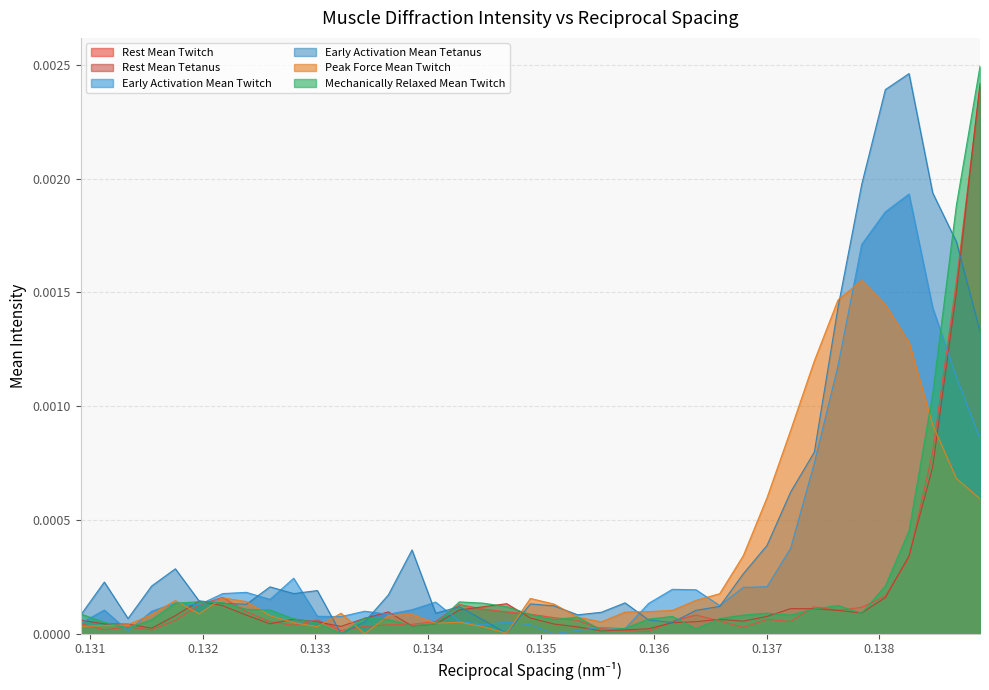

True or false: Early Activation Mean Tetanus has more than 0 points higher than both neighbors.

True